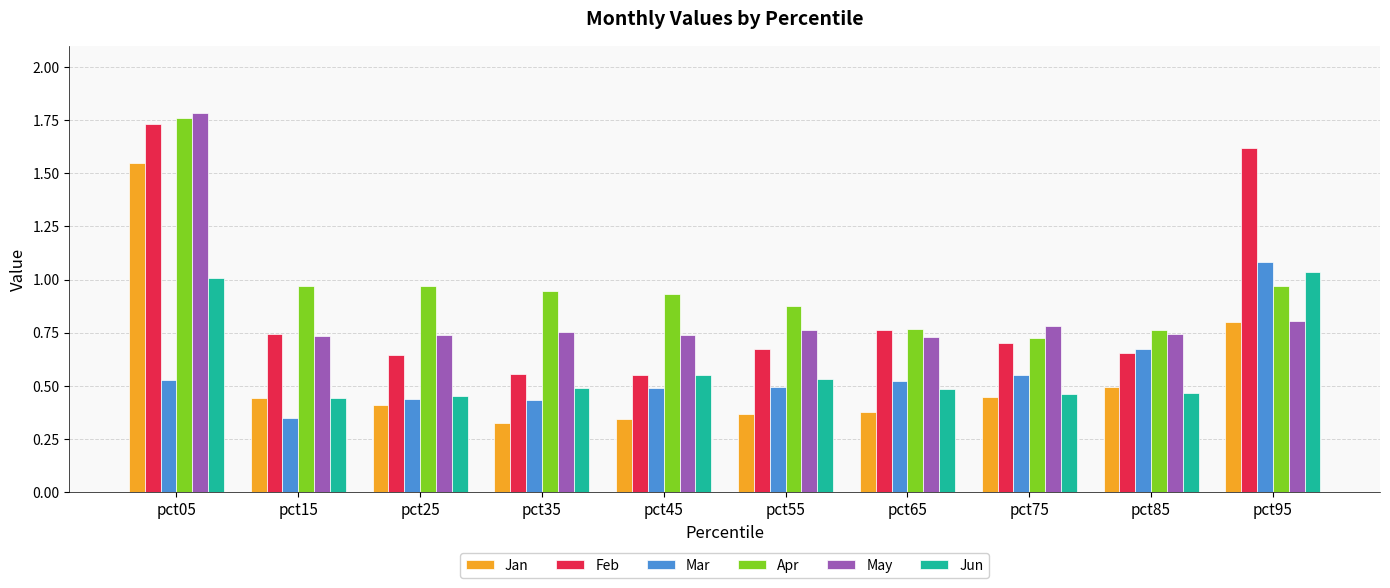

Where is Mar nearest to the value 0?

pct15